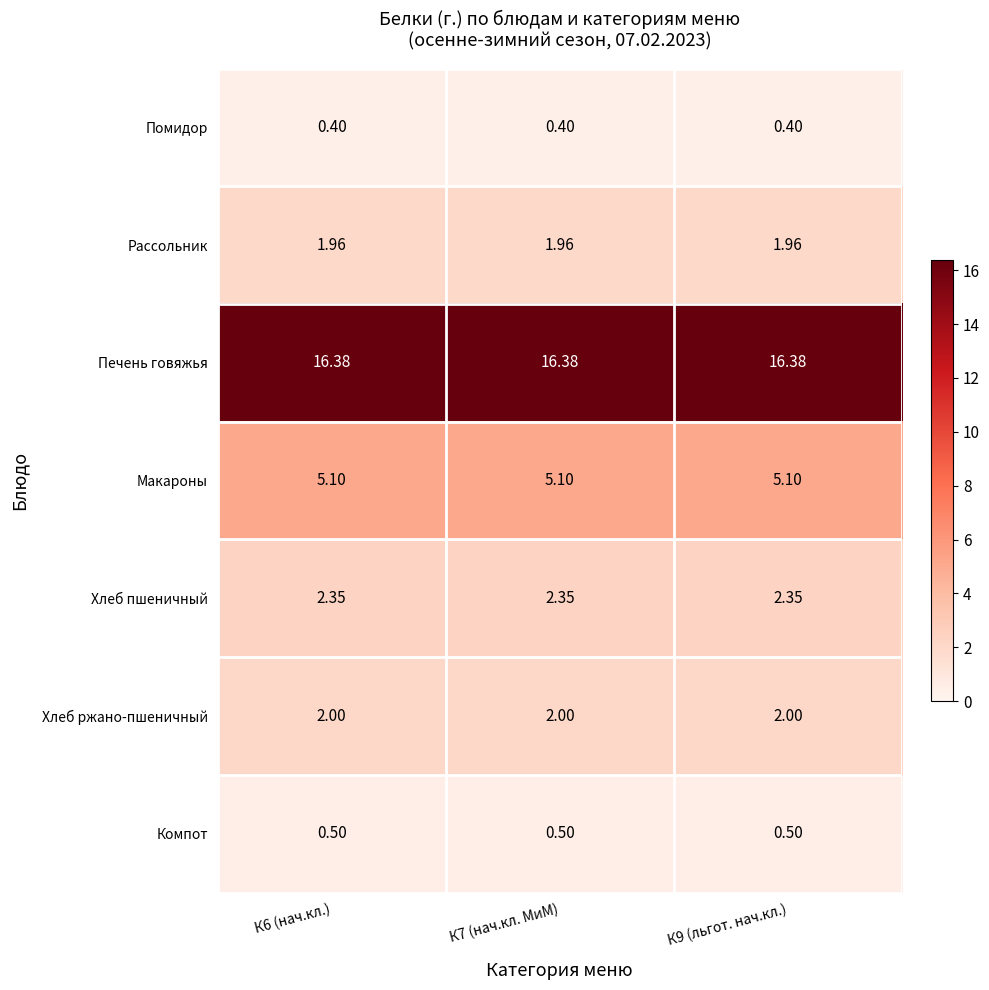

At К7 (нач.кл. МиМ), list the series in order from largest to smallest.

Печень говяжья, Макароны, Хлеб пшеничный, Хлеб ржано-пшеничный, Рассольник, Компот, Помидор